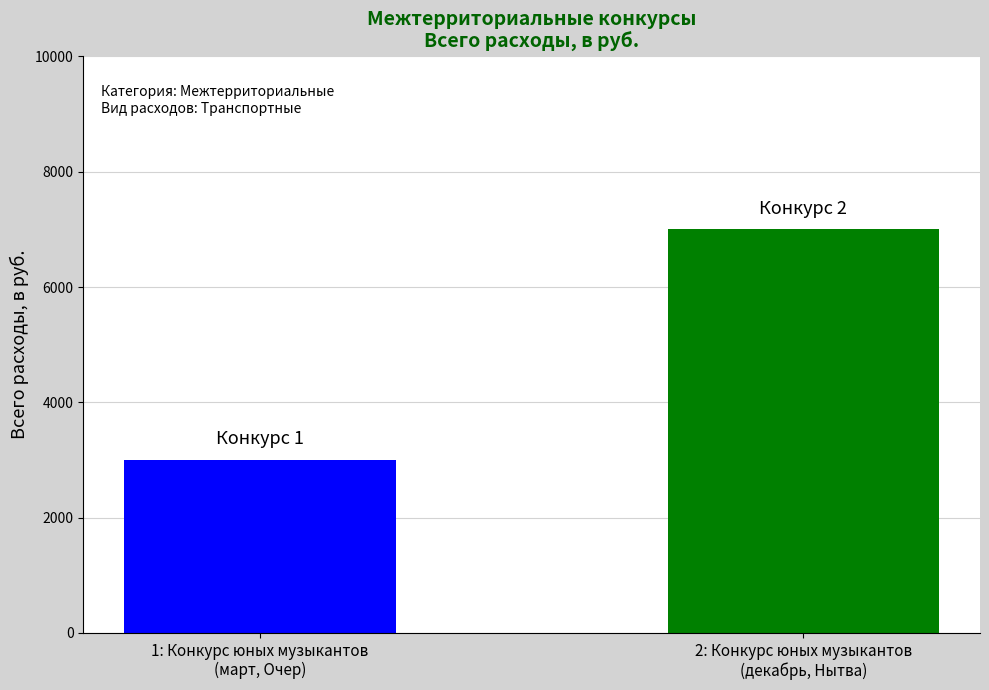

What is the sum of the values at 2: Конкурс юных музыкантов
(декабрь, Нытва) and 1: Конкурс юных музыкантов
(март, Очер)?

10000